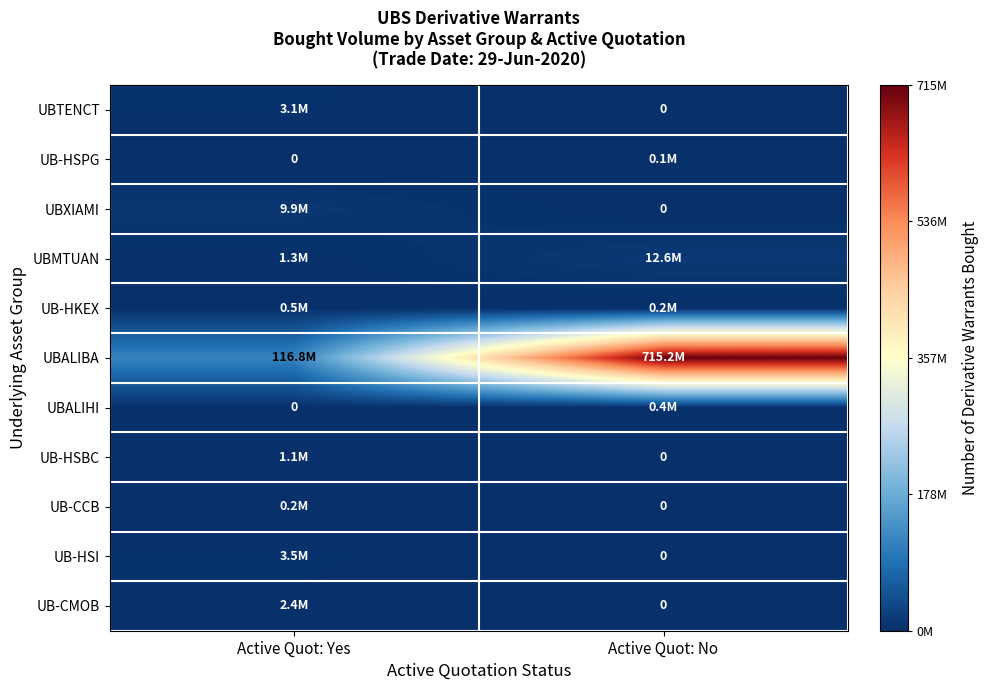

What is the maximum value for UB-HKEX?

460000